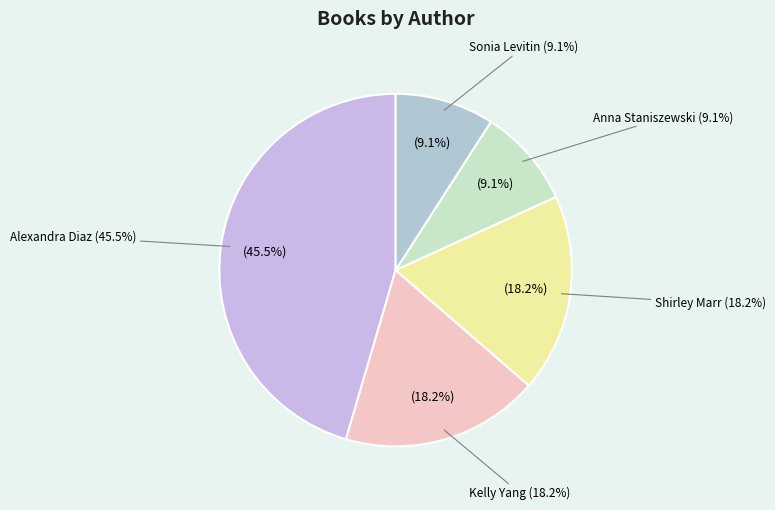

The Anna Staniszewski slice represents 8% of the pie. True or false?

False